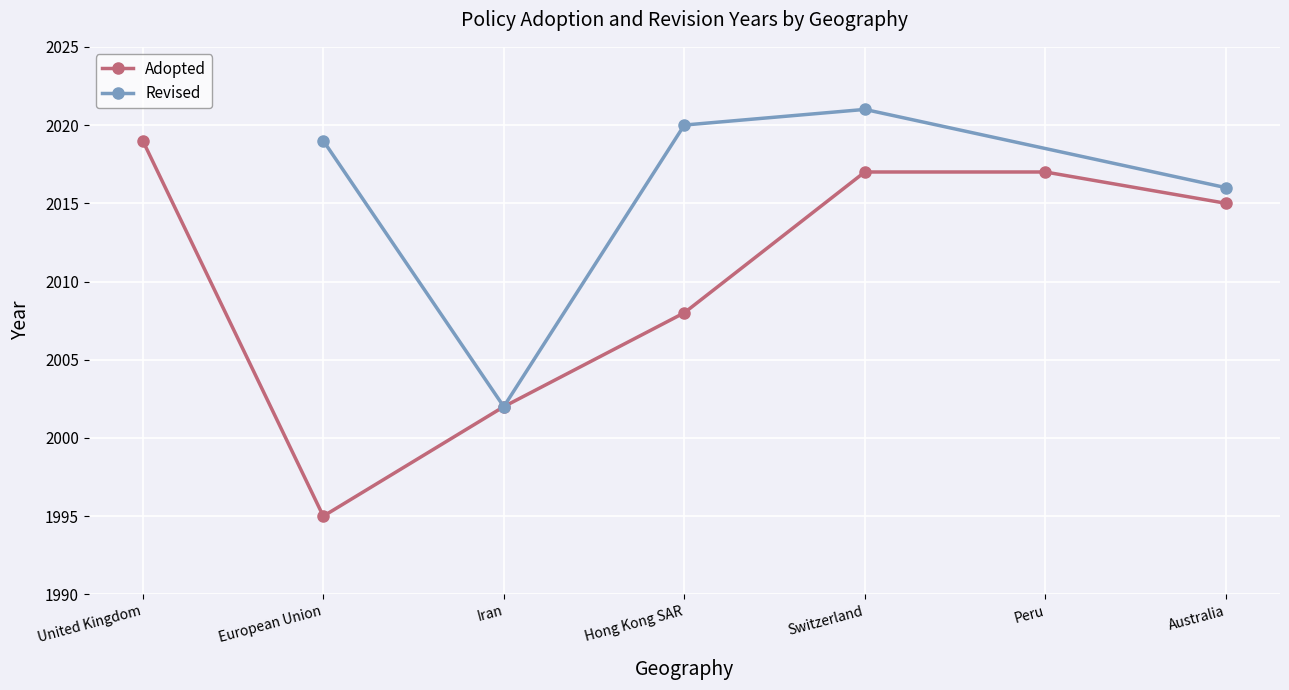

What is the value of the Adopted point at the 4th from the left?

2008